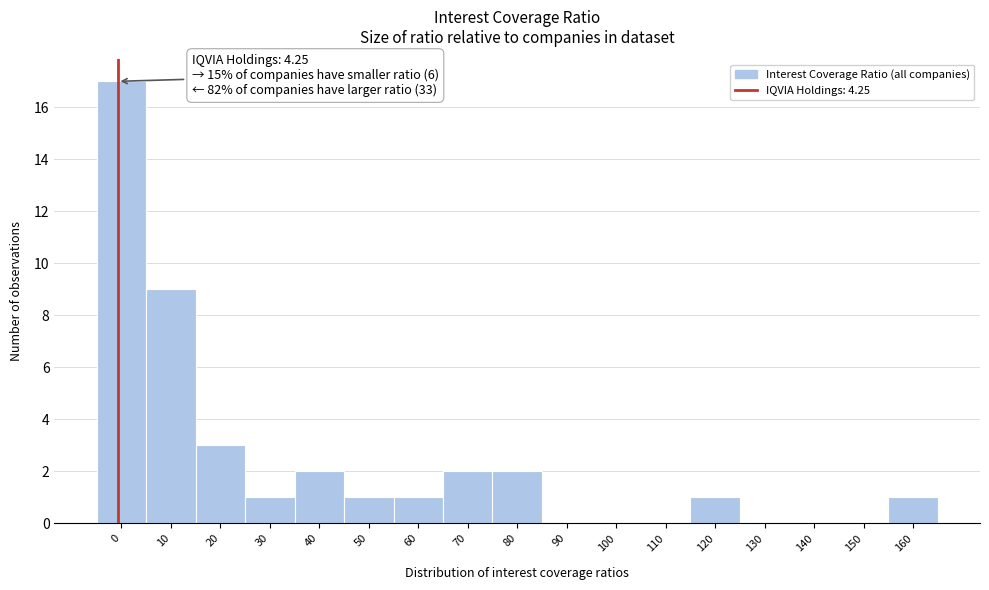

Reading left to right, what are all the values shown in this chart?

0=17	10=9	20=3	30=1	40=2	50=1	60=1	70=2	80=2	90=0	100=0	110=0	120=1	130=0	140=0	150=0	160=1